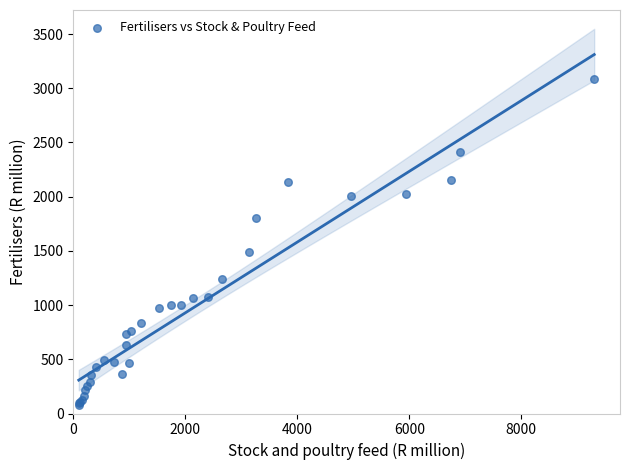

What Y value in the scatter plot is closest to 1583?

1488.7